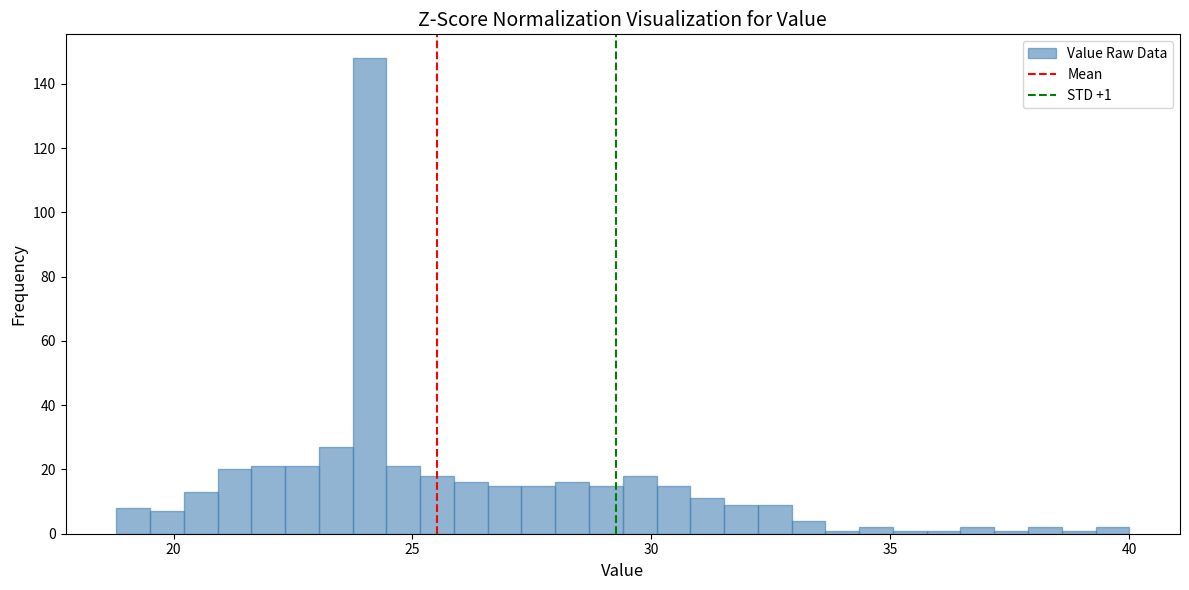

Read against the x-axis, roughly where is the centre of the tallest bar?

24.0